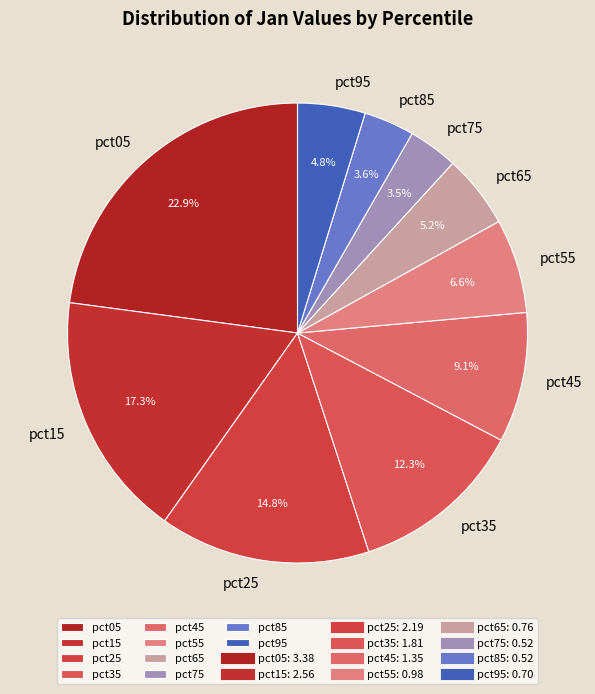

Count the number of slices in the pie.

10